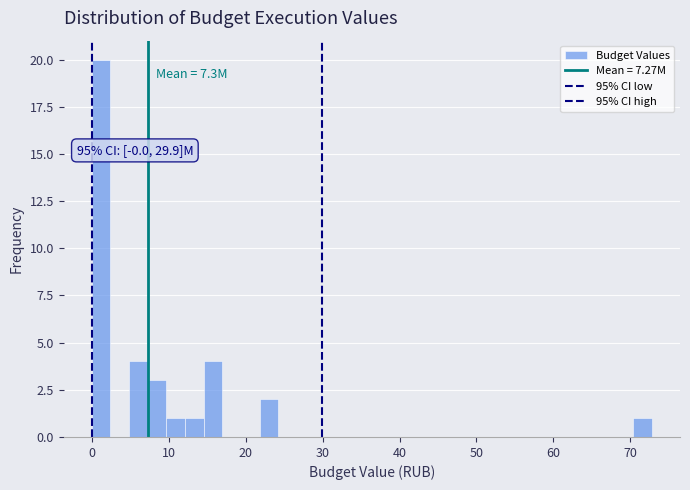

Read against the x-axis, roughly where is the centre of the tallest bar?

1